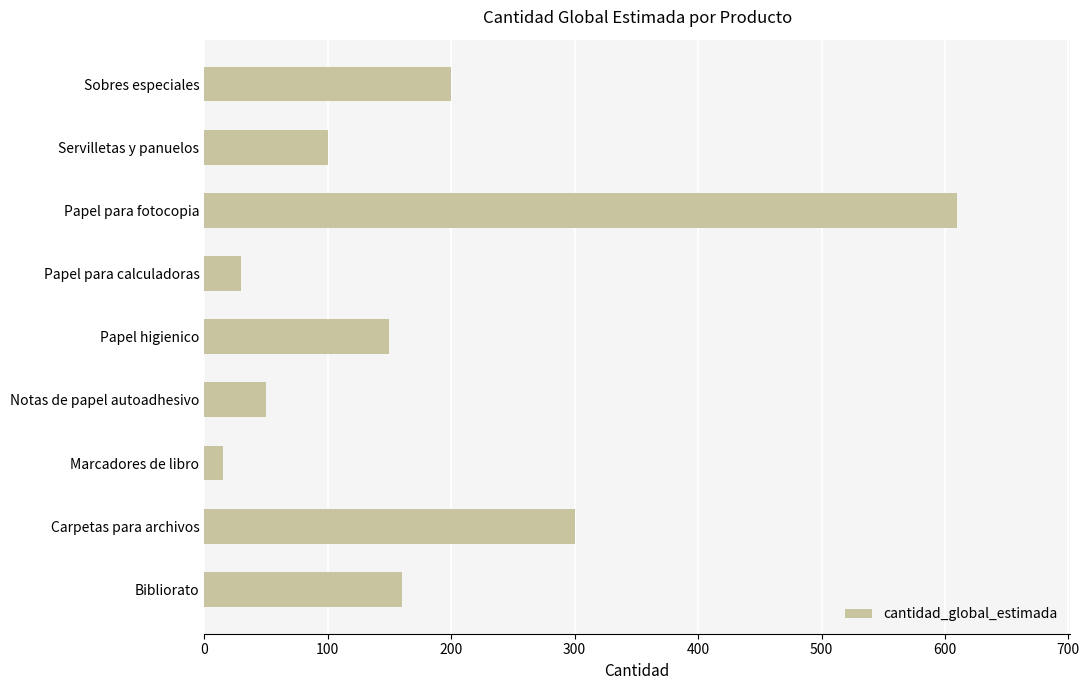

What is the sum of all values?

1615